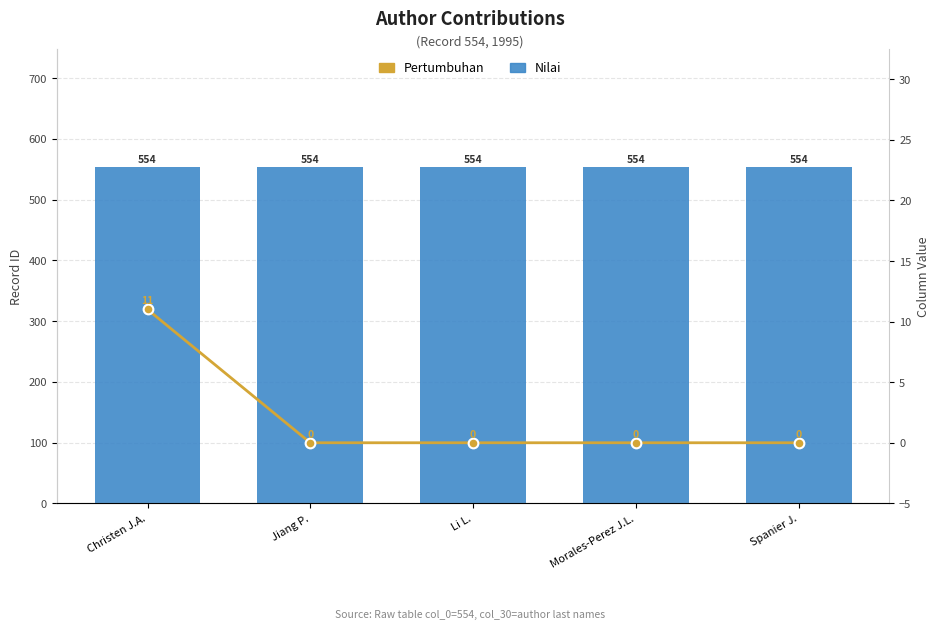

Rank the series by their maximum value, from lowest to highest.

Pertumbuhan, Nilai